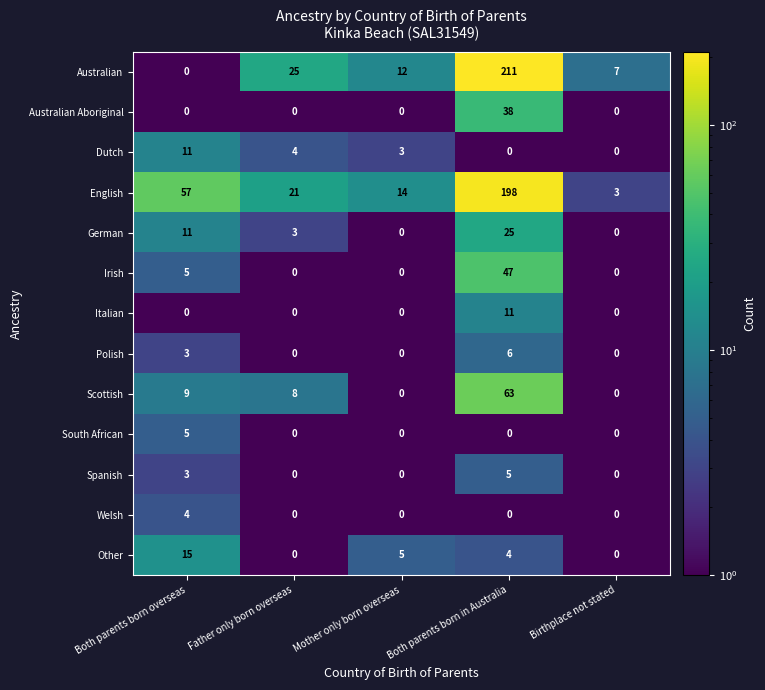

At which category is the sum across all series the highest?

Both parents born in Australia